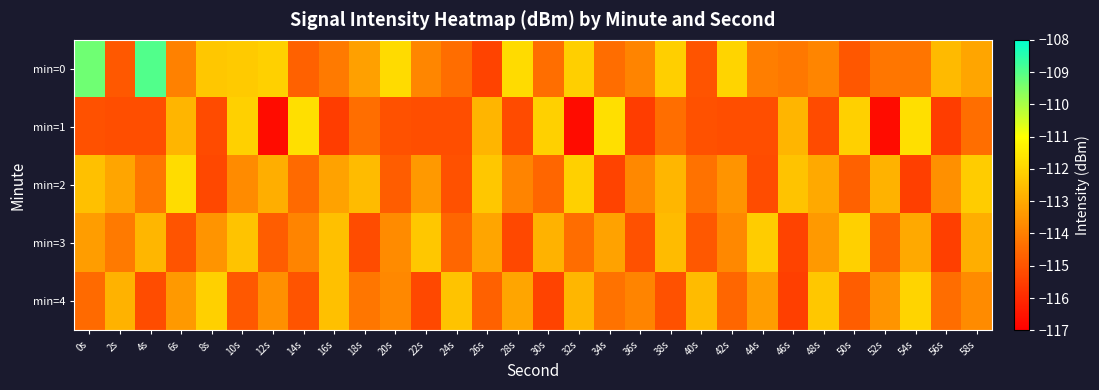

Reading left to right, what are all the values shown in this chart?

min=0: 0s=-109.3	2s=-114.9	4s=-109.0	6s=-114.0	8s=-112.3	10s=-112.2	12s=-112.1	14s=-114.7	16s=-114.1	18s=-113.2	20s=-111.8	22s=-113.8	24s=-114.4	26s=-115.4	28s=-111.8	30s=-114.4	32s=-112.1	34s=-114.4	36s=-113.9	38s=-112.1	40s=-115.0	42s=-112.0	44s=-114.0	46s=-114.2	48s=-113.8	50s=-114.9	52s=-114.2	54s=-114.2	56s=-112.6	58s=-113.1
min=1: 0s=-115.1	2s=-115.2	4s=-115.2	6s=-112.7	8s=-115.2	10s=-112.1	12s=-116.7	14s=-111.7	16s=-115.5	18s=-114.4	20s=-115.1	22s=-115.2	24s=-115.2	26s=-112.7	28s=-115.2	30s=-112.1	32s=-116.7	34s=-111.7	36s=-115.5	38s=-114.4	40s=-115.1	42s=-115.2	44s=-115.2	46s=-112.7	48s=-115.2	50s=-112.1	52s=-116.7	54s=-111.7	56s=-115.5	58s=-114.4
min=2: 0s=-112.5	2s=-113.1	4s=-114.2	6s=-111.8	8s=-115.3	10s=-113.7	12s=-112.9	14s=-114.5	16s=-113.2	18s=-112.6	20s=-114.8	22s=-113.4	24s=-115.1	26s=-112.3	28s=-113.9	30s=-114.6	32s=-112.1	34s=-115.4	36s=-113.8	38s=-112.7	40s=-114.3	42s=-113.5	44s=-115.2	46s=-112.4	48s=-113.0	50s=-114.7	52s=-112.8	54s=-115.5	56s=-113.6	58s=-112.2
min=3: 0s=-113.3	2s=-114.1	4s=-112.7	6s=-115.0	8s=-113.5	10s=-112.4	12s=-114.8	14s=-113.9	16s=-112.5	18s=-115.2	20s=-113.7	22s=-112.3	24s=-114.6	26s=-113.1	28s=-115.3	30s=-112.8	32s=-114.4	34s=-113.2	36s=-115.1	38s=-112.6	40s=-114.9	42s=-113.8	44s=-112.2	46s=-115.4	48s=-113.4	50s=-112.1	52s=-114.7	54s=-113.0	56s=-115.5	58s=-112.9
min=4: 0s=-114.5	2s=-112.8	4s=-115.2	6s=-113.4	8s=-112.1	10s=-114.9	12s=-113.6	14s=-115.0	16s=-112.5	18s=-114.2	20s=-113.8	22s=-115.3	24s=-112.4	26s=-114.7	28s=-113.1	30s=-115.4	32s=-112.7	34s=-114.3	36s=-113.9	38s=-115.1	40s=-112.6	42s=-114.6	44s=-113.3	46s=-115.5	48s=-112.3	50s=-114.8	52s=-113.5	54s=-112.0	56s=-114.4	58s=-113.7